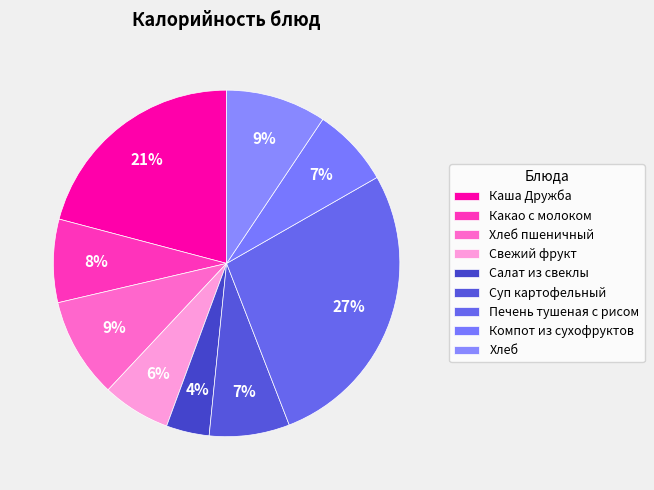

To the nearest percent, what is the difference between the Хлеб пшеничный and Салат из свеклы slice percentages?

5%